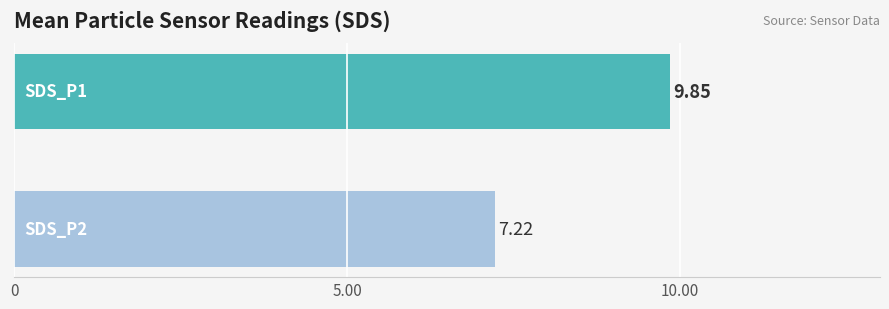

What is the average value?

8.5